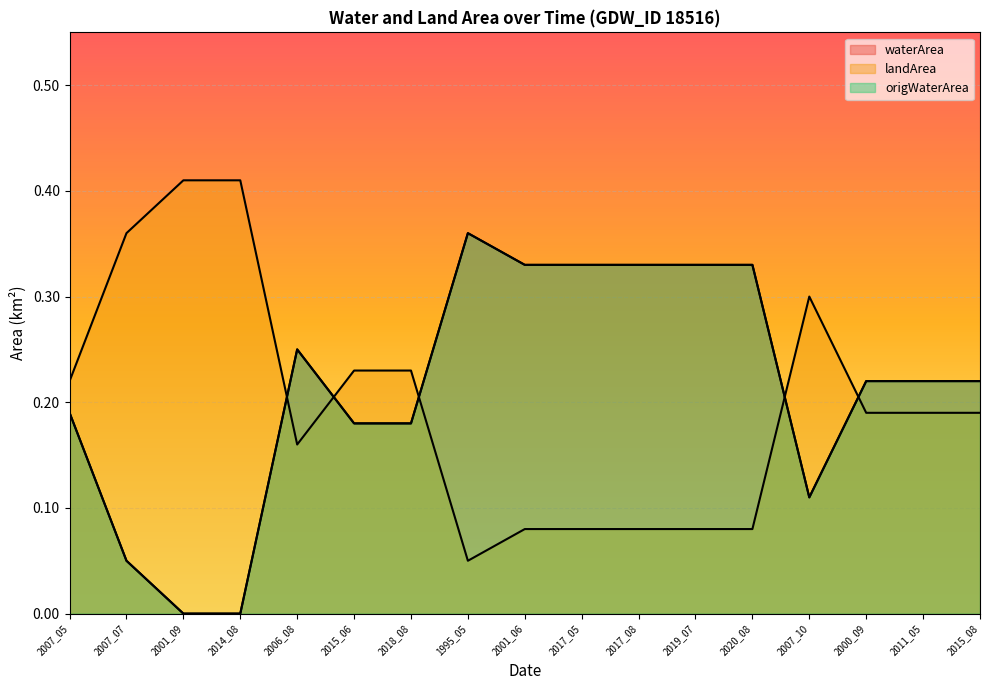

What position from the left is 2015_06?

6